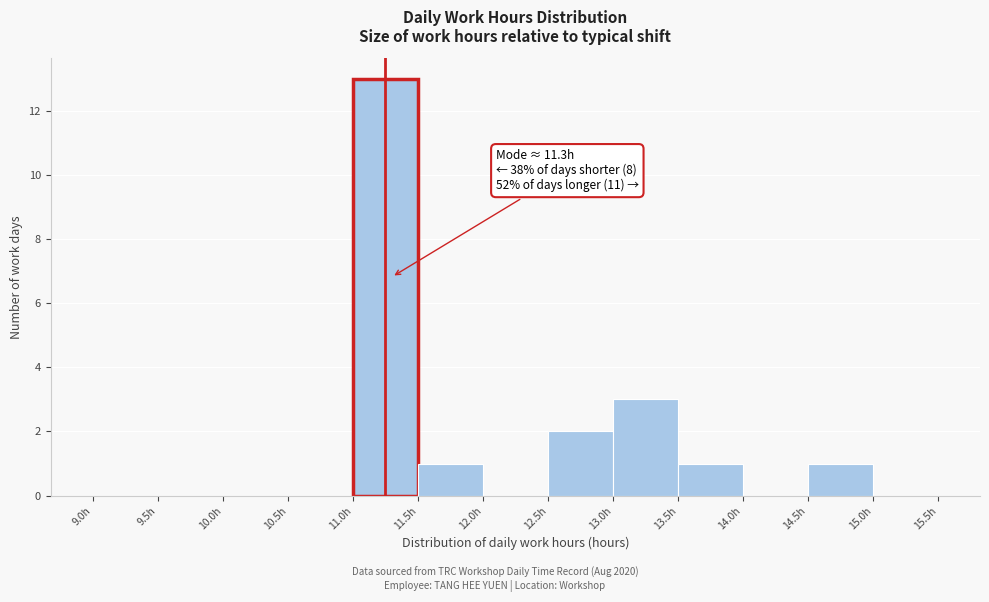

Over which range of the x-axis is the bar tallest?

11.0 to 11.5